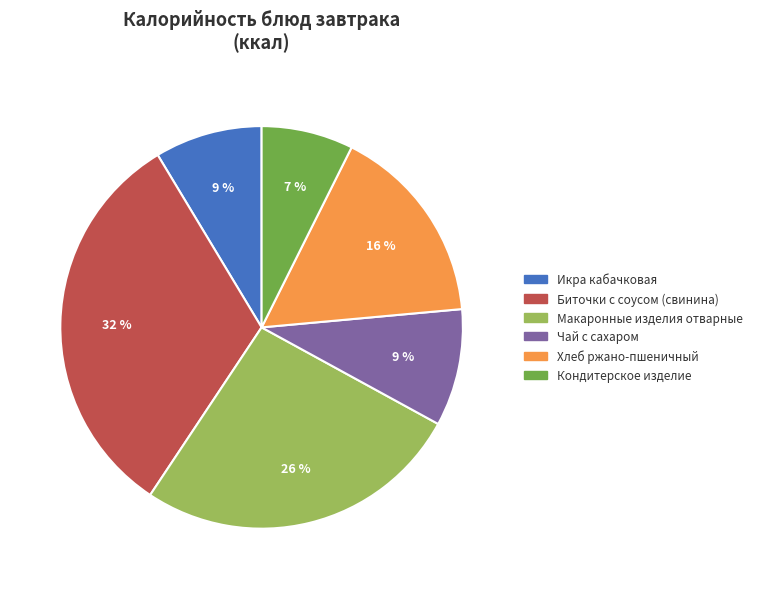

To the nearest percent, what is the average slice percentage?

17%